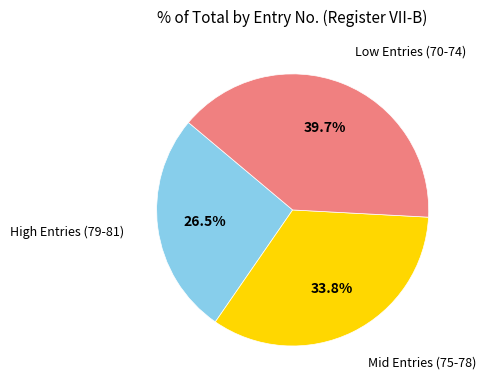

How many slices are in this pie chart?

3